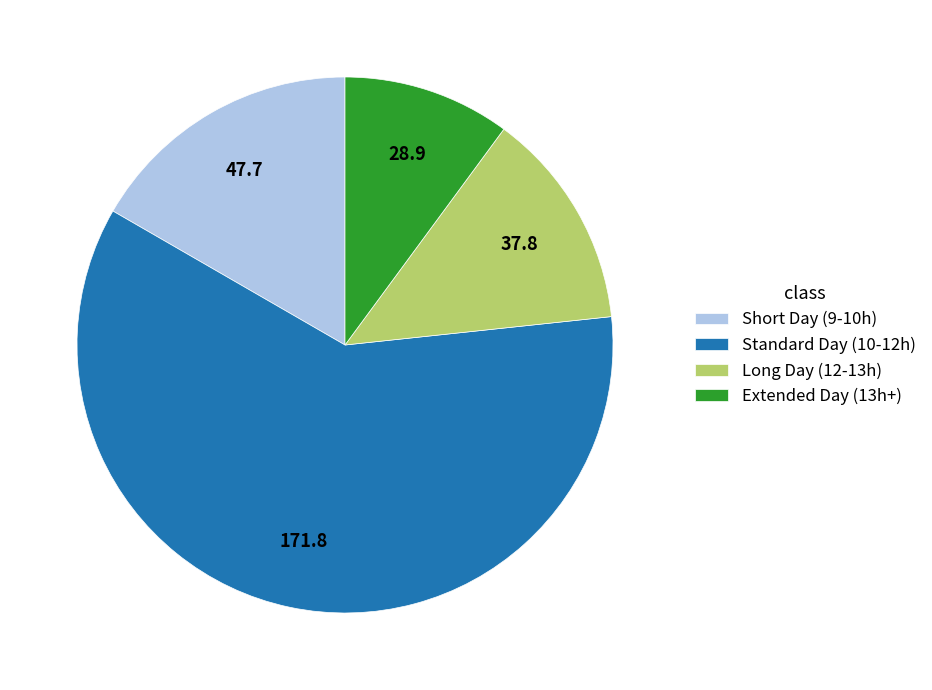

The Long Day (12-13h) slice represents 13% of the pie. True or false?

True